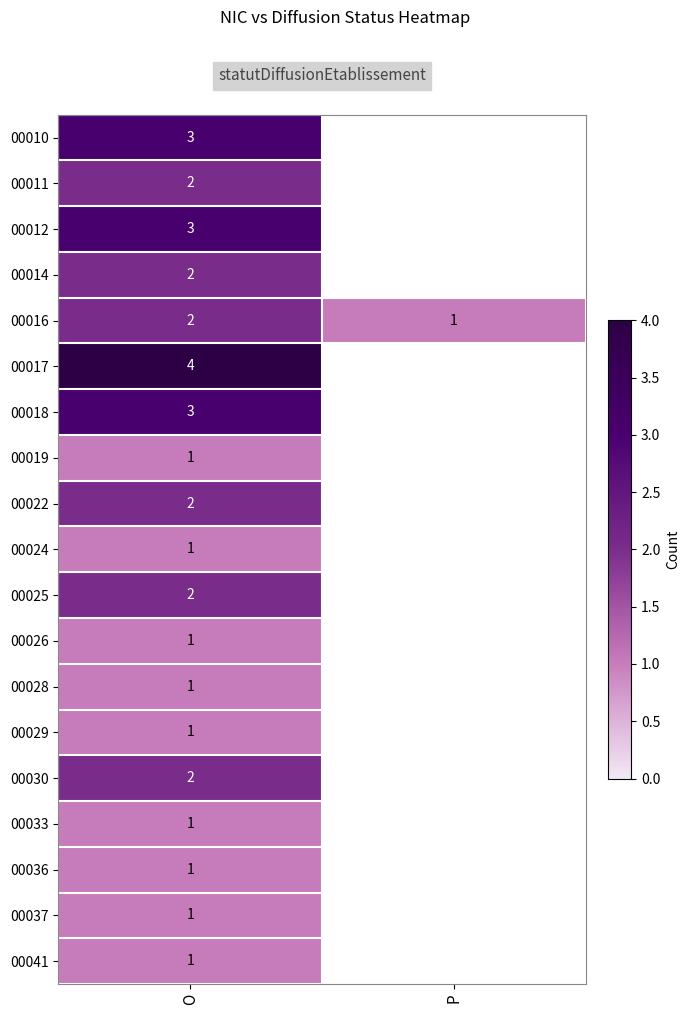

True or false: 00026 has a value of 1 at O.

True